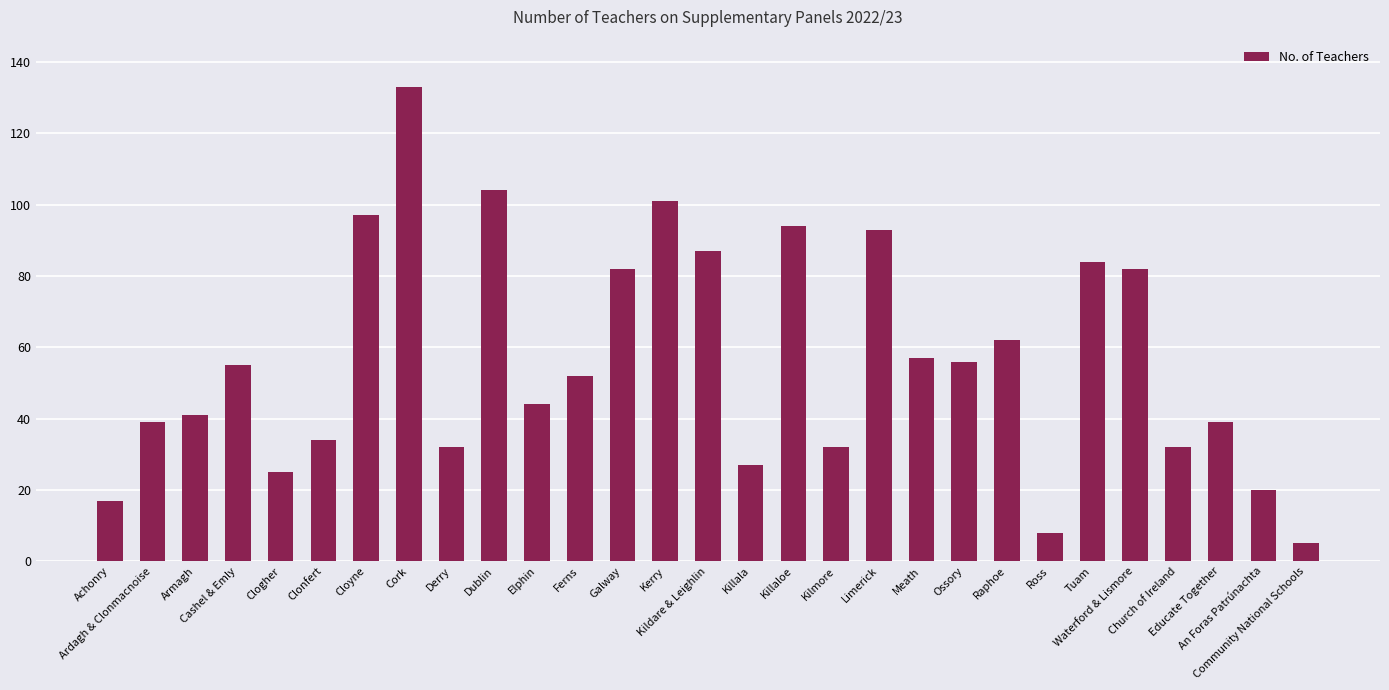

Reading left to right, transcribe all the data shown in this chart.

Achonry=17	Ardagh & Clonmacnoise=39	Armagh=41	Cashel & Emly=55	Clogher=25	Clonfert=34	Cloyne=97	Cork=133	Derry=32	Dublin=104	Elphin=44	Ferns=52	Galway=82	Kerry=101	Kildare & Leighlin=87	Killala=27	Killaloe=94	Kilmore=32	Limerick=93	Meath=57	Ossory=56	Raphoe=62	Ross=8	Tuam=84	Waterford & Lismore=82	Church of Ireland=32	Educate Together=39	An Foras Patrúnachta=20	Community National Schools=5